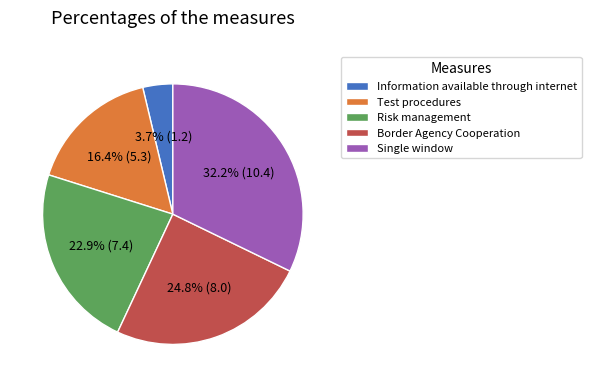

Does Single window account for over 50% of the chart?

No